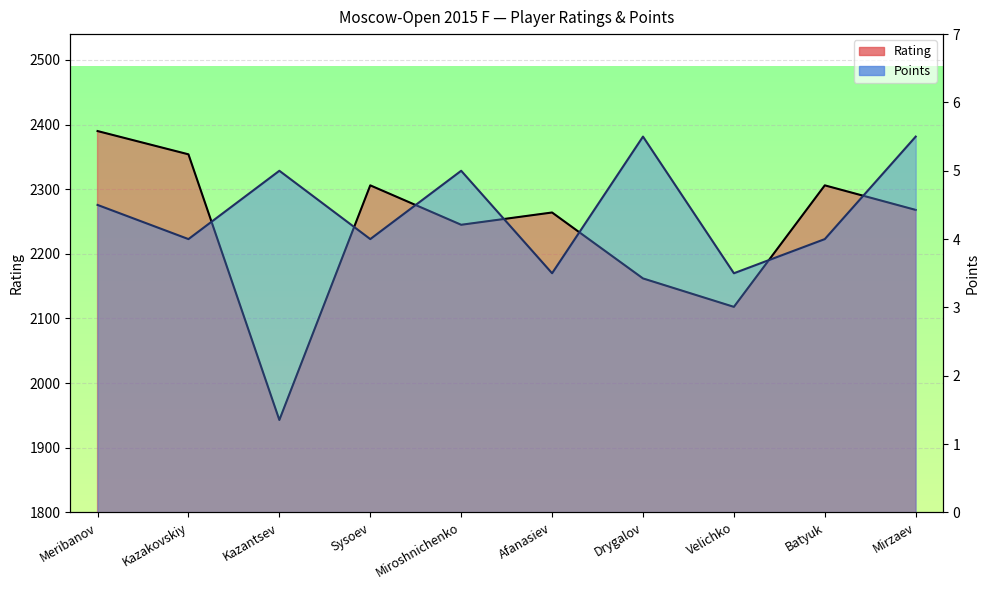

True or false: Points and Rating intersect in this chart.

False